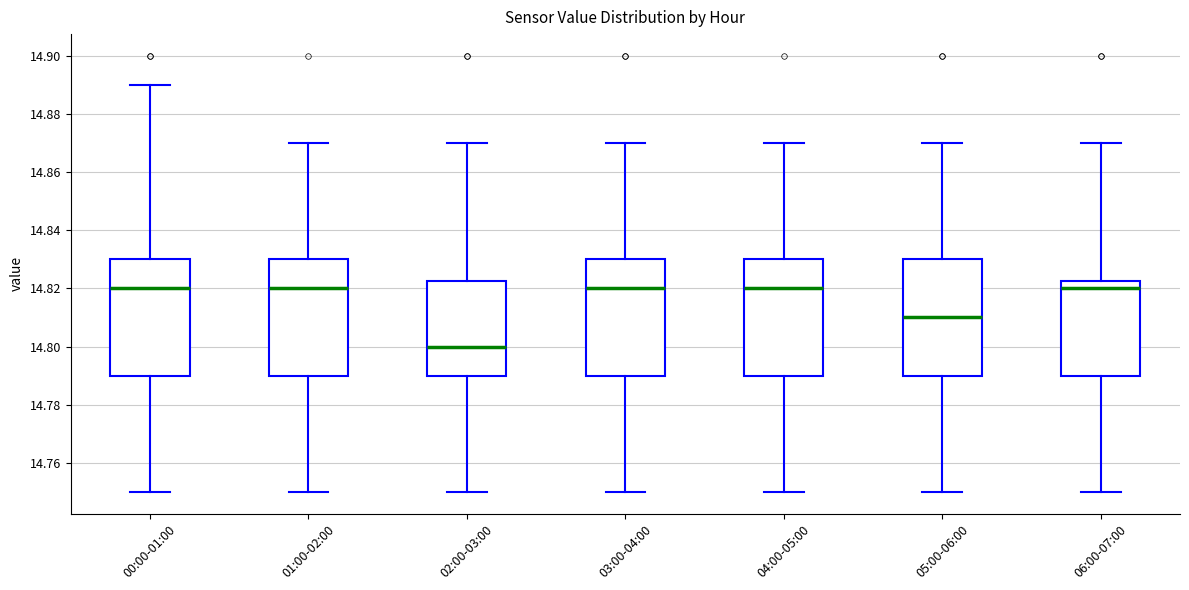

Reading left to right, transcribe this box plot: for each box, give where its median line is, the range the box spans, and where its two whiskers end, as read against the y-axis. The values are not printed on the chart, so give them approximately, as read against the axis.

00:00-01:00: median 14.820, box 14.790 to 14.830, whiskers 14.750 to 14.890
01:00-02:00: median 14.820, box 14.790 to 14.830, whiskers 14.750 to 14.870
02:00-03:00: median 14.800, box 14.790 to 14.822, whiskers 14.750 to 14.870
03:00-04:00: median 14.820, box 14.790 to 14.830, whiskers 14.750 to 14.870
04:00-05:00: median 14.820, box 14.790 to 14.830, whiskers 14.750 to 14.870
05:00-06:00: median 14.810, box 14.790 to 14.830, whiskers 14.750 to 14.870
06:00-07:00: median 14.820, box 14.790 to 14.822, whiskers 14.750 to 14.870